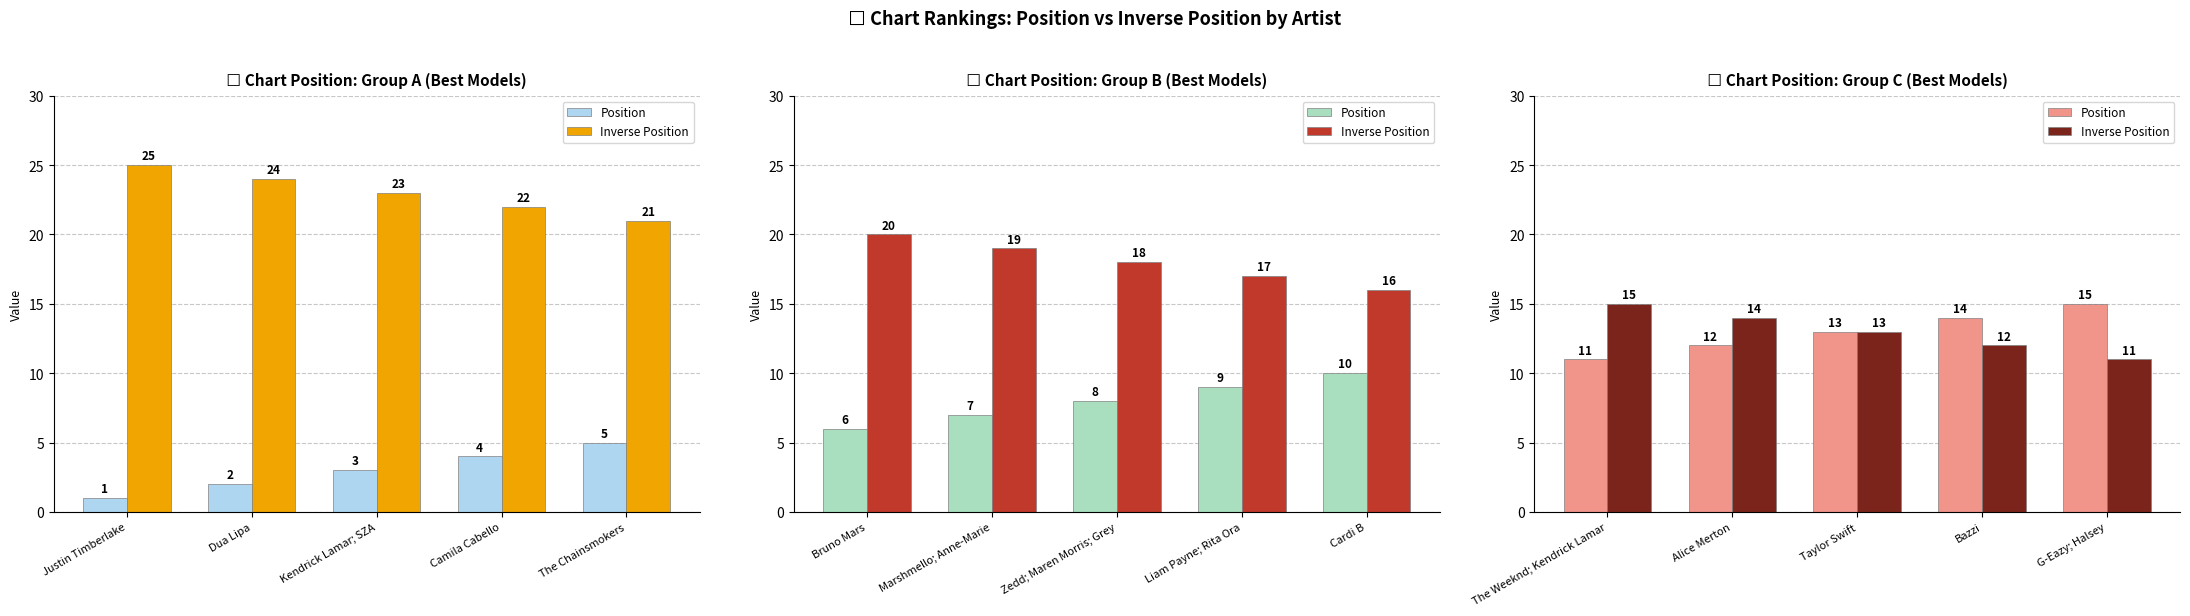

At how many categories does at least one series exceed 11?

5